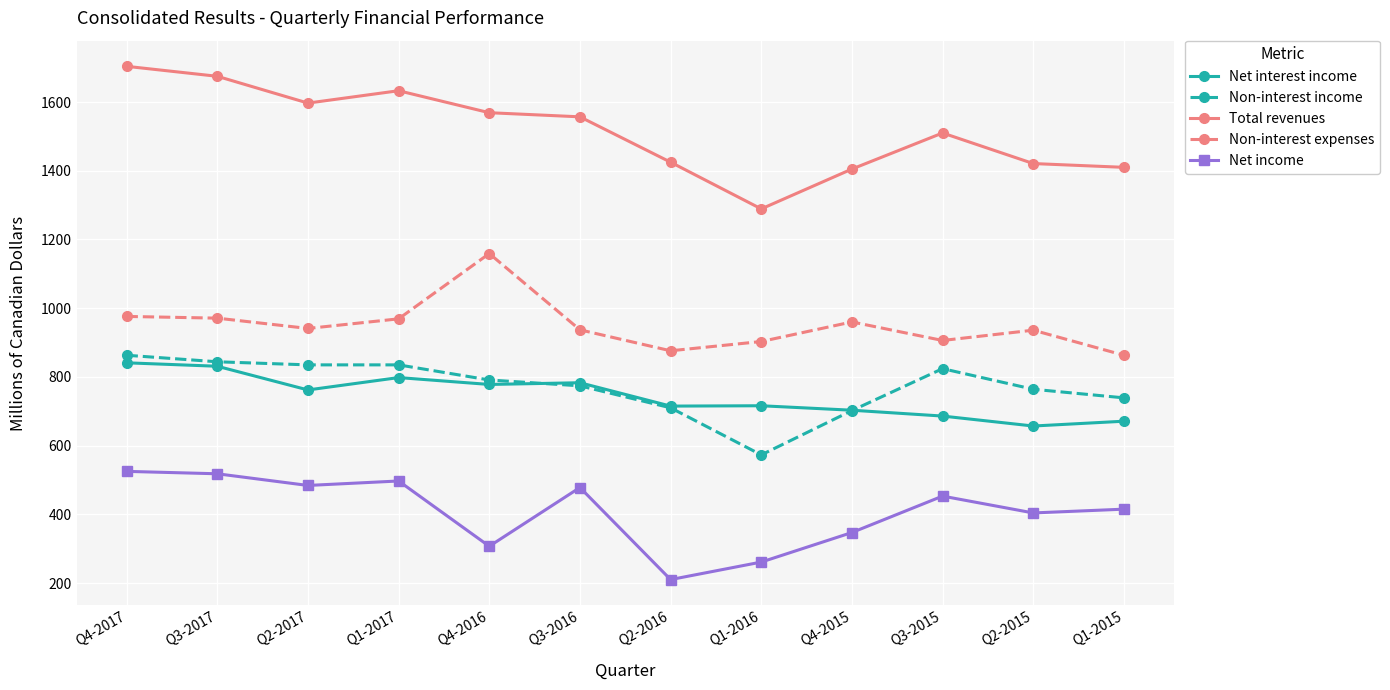

How many lines are shown in the chart?

5